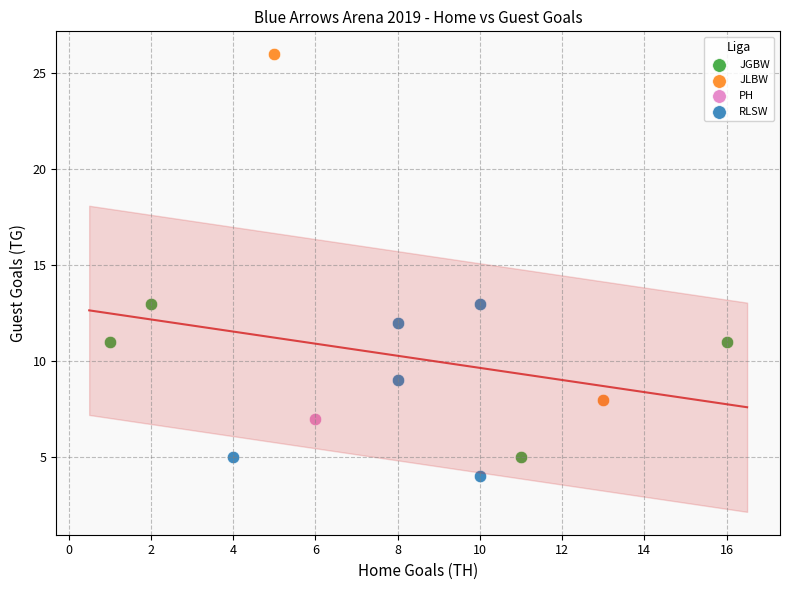

What are all the series names shown in the legend?

JGBW, JLBW, PH, RLSW